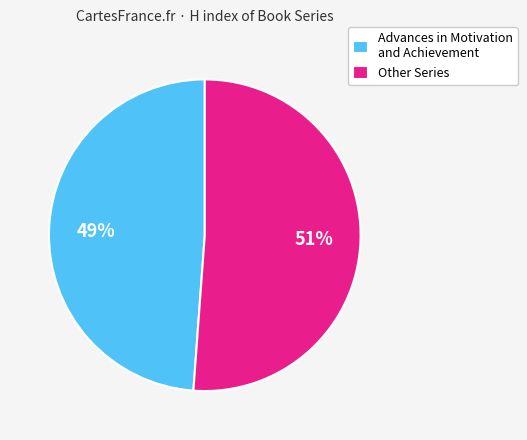

Is there any slice that represents more than half of the pie?

Yes